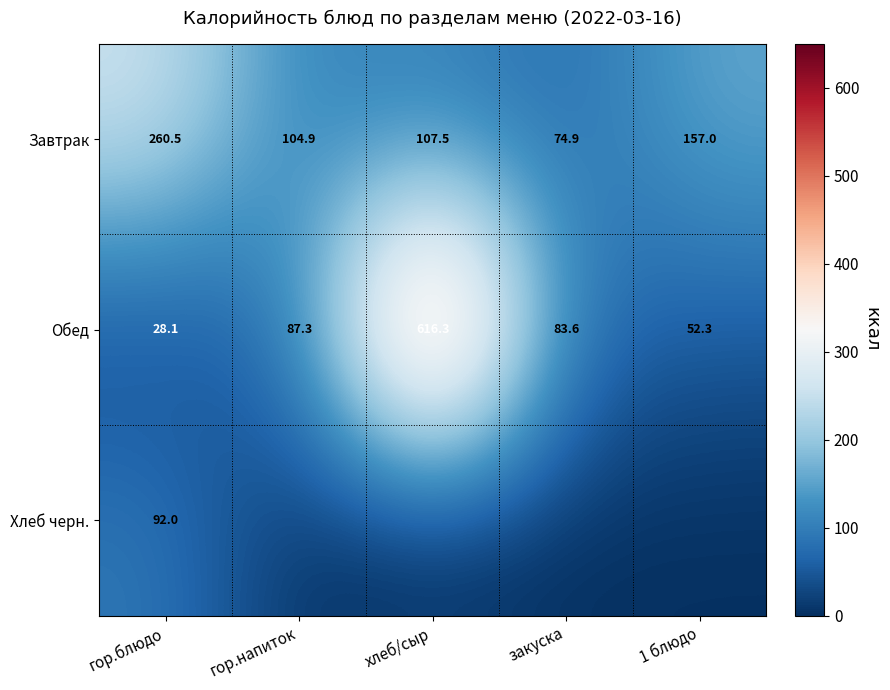

What is the difference between the Завтрак values at гор.блюдо and хлеб/сыр?

153.0